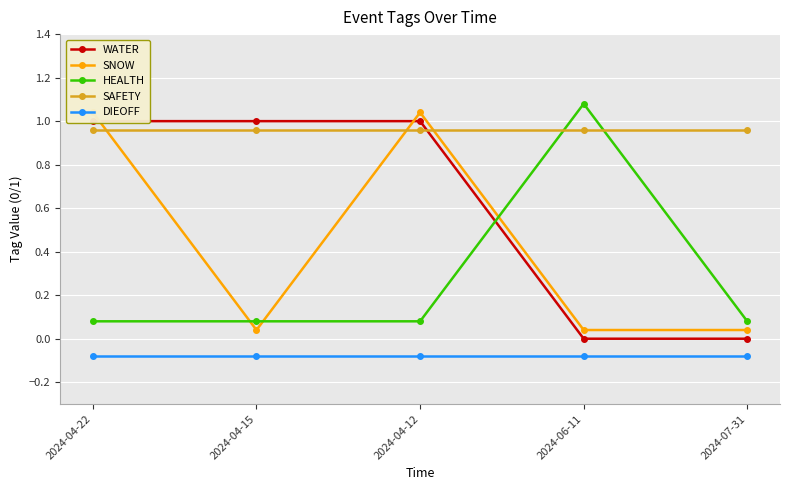

What are all the series names shown in the legend?

WATER, SNOW, HEALTH, SAFETY, DIEOFF